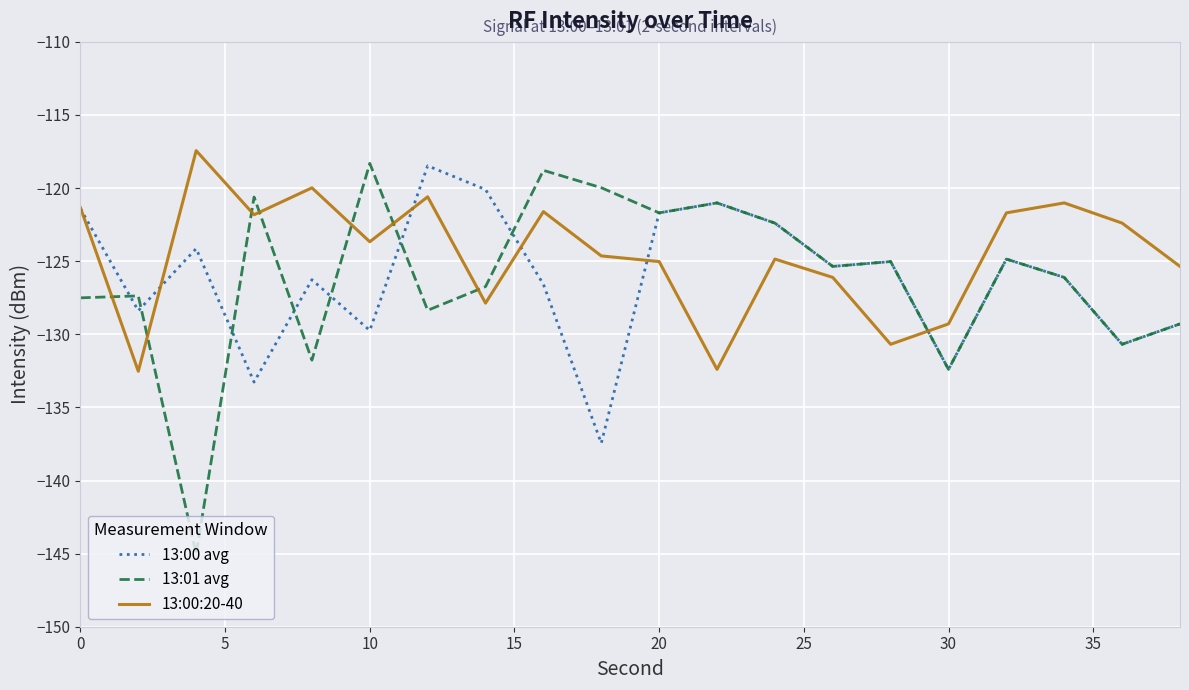

Which series ends up on top after the final intersection of 13:01 avg and 13:00:20-40?

13:00:20-40